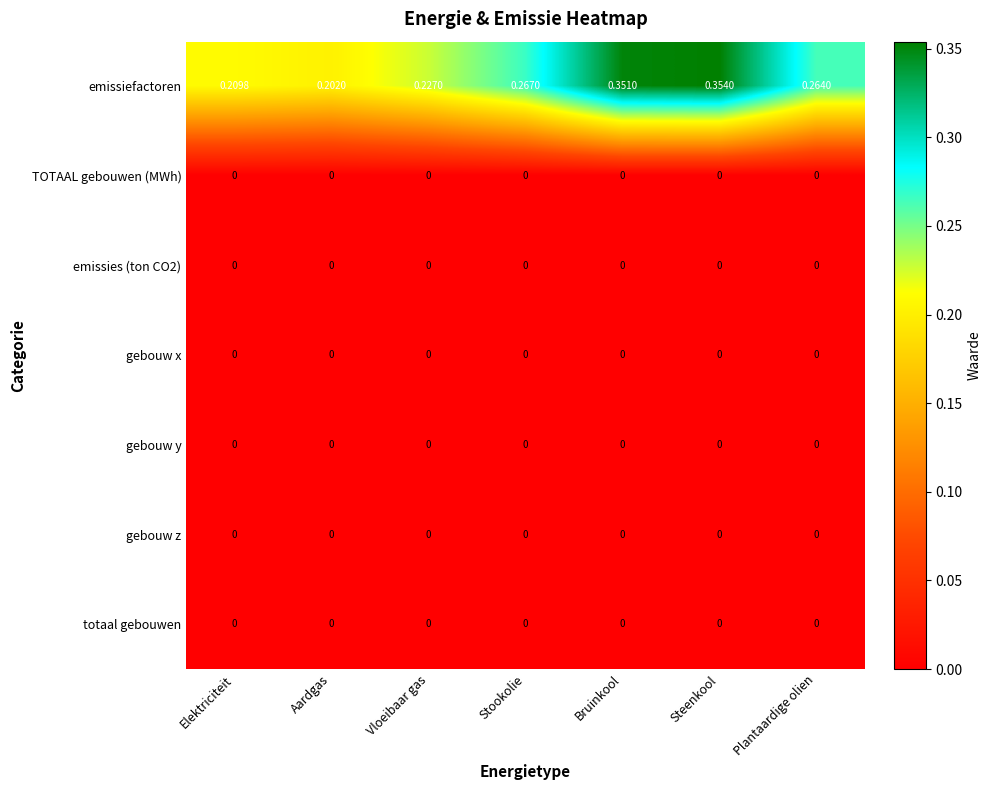

Count the number of categories in the chart.

7